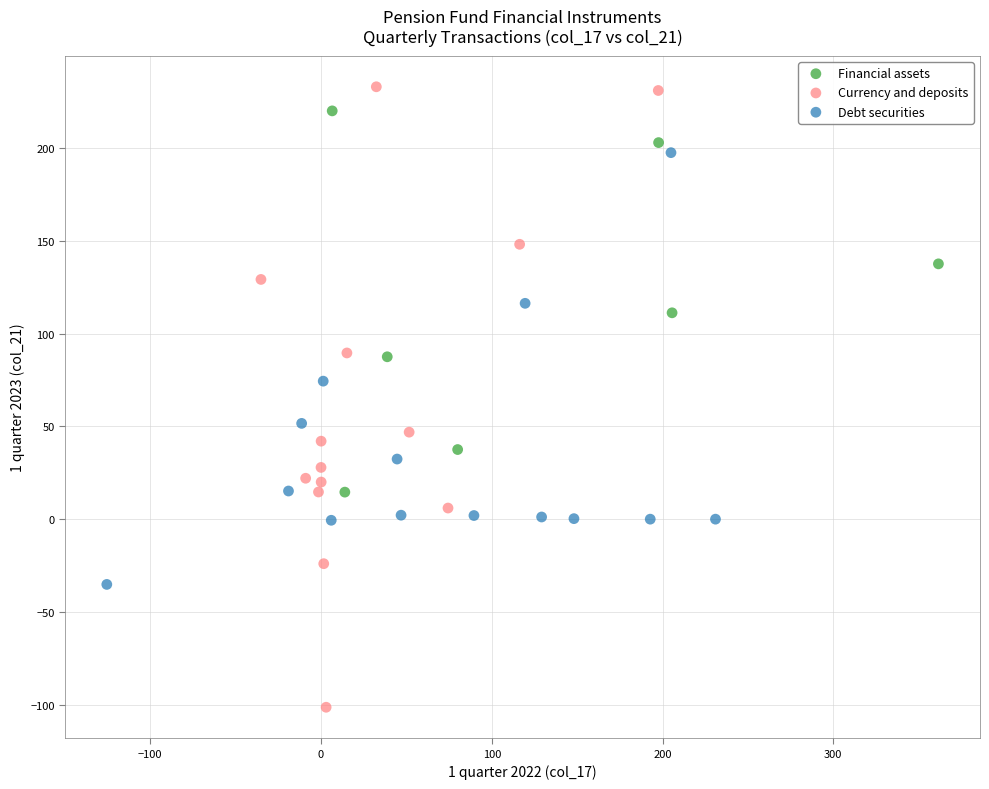

Which series contains the lowest Y value?

Currency and deposits